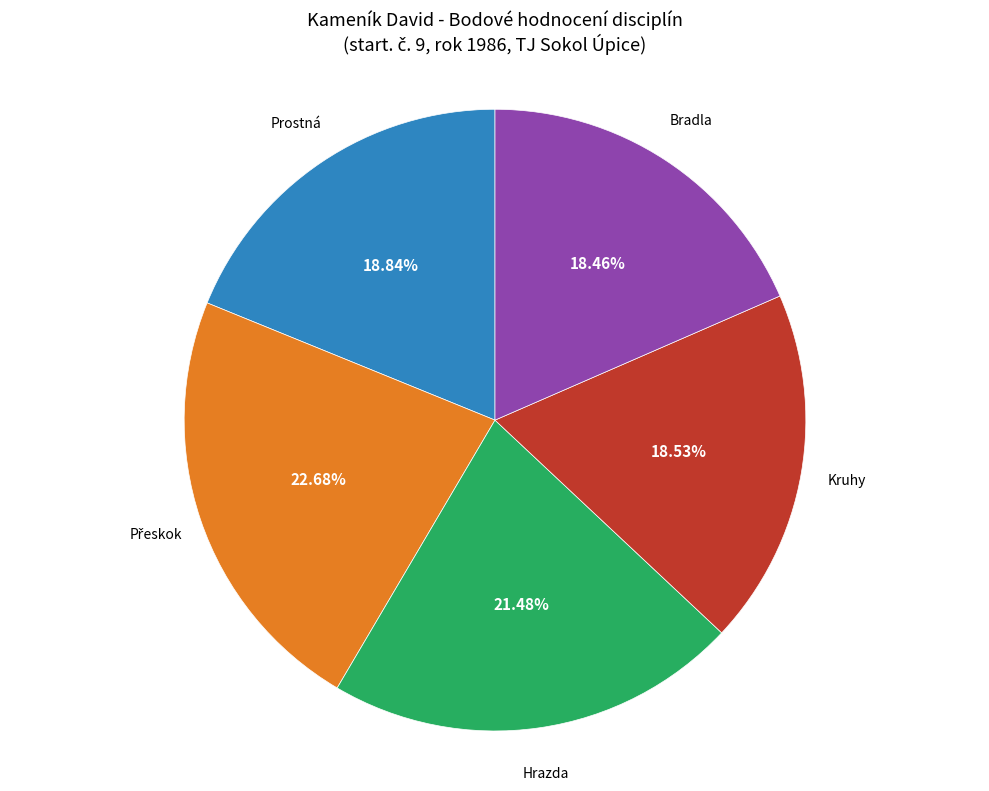

Is there a majority slice in this chart?

No